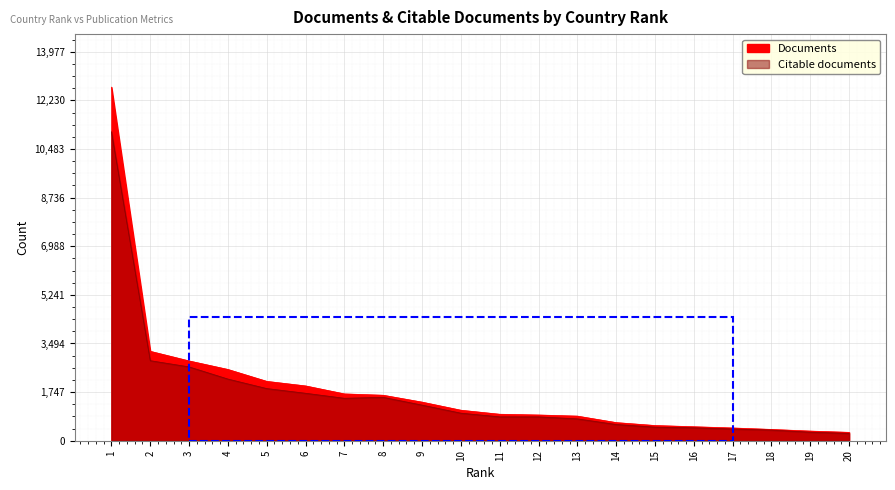

What is the total value across all series at 2?

6091